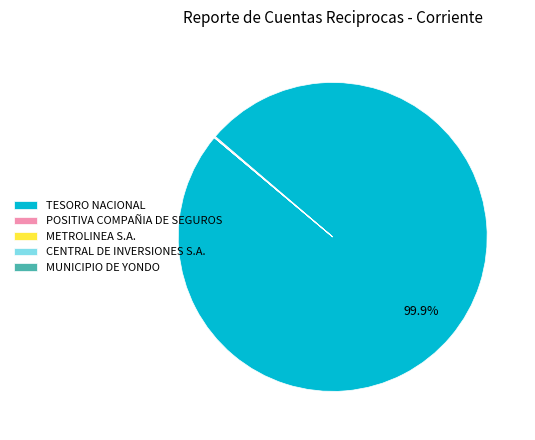

Which category accounts for the majority?

TESORO NACIONAL